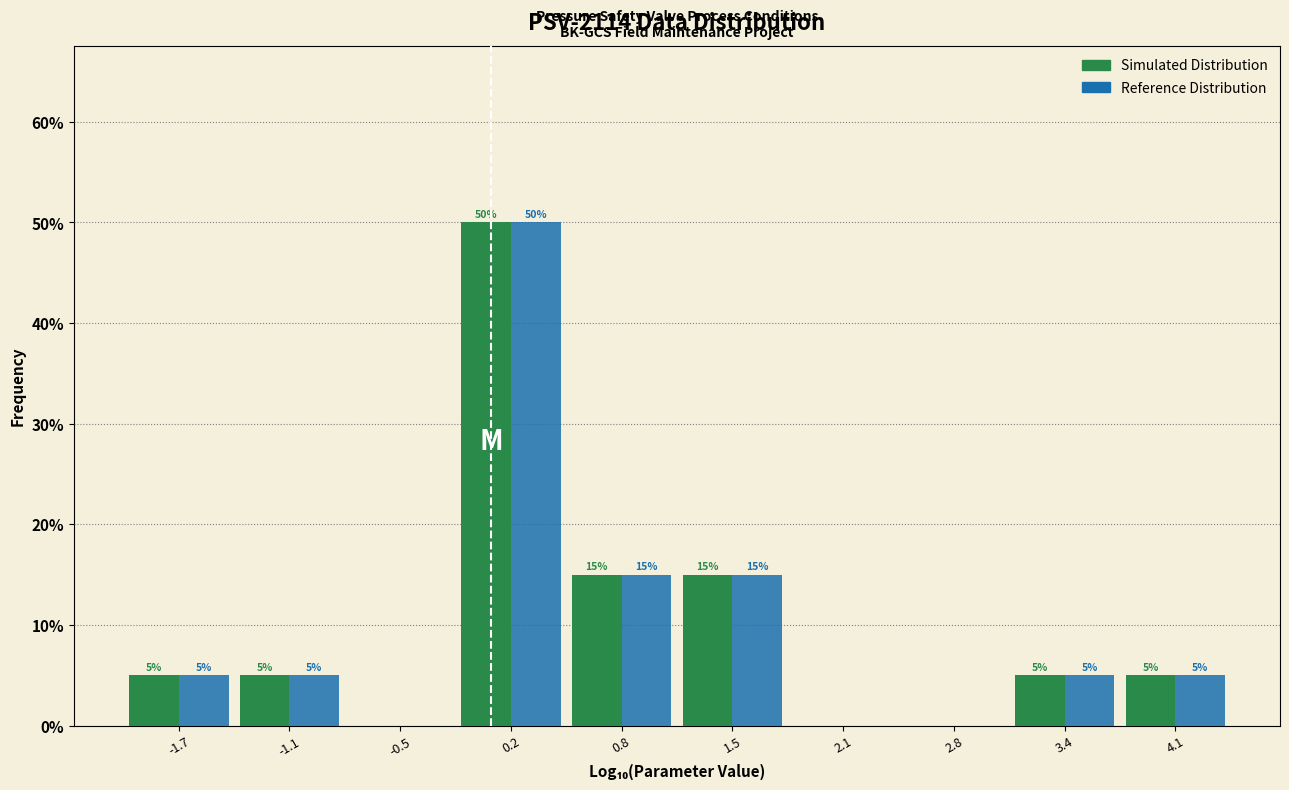

In the Simulated Distribution series, which range on the x-axis has the tallest bar?

-0.1 to 0.5